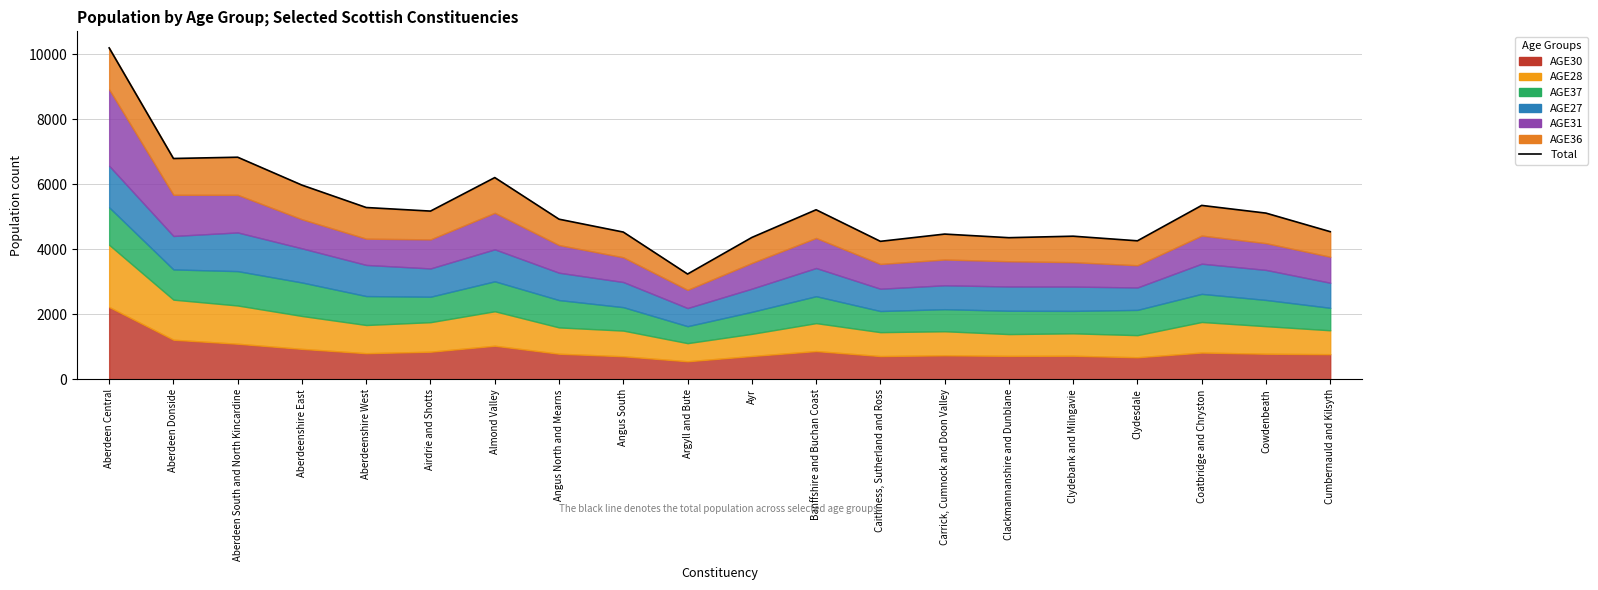

True or false: the data shows 3059 at Cumbernauld and Kilsyth.

False